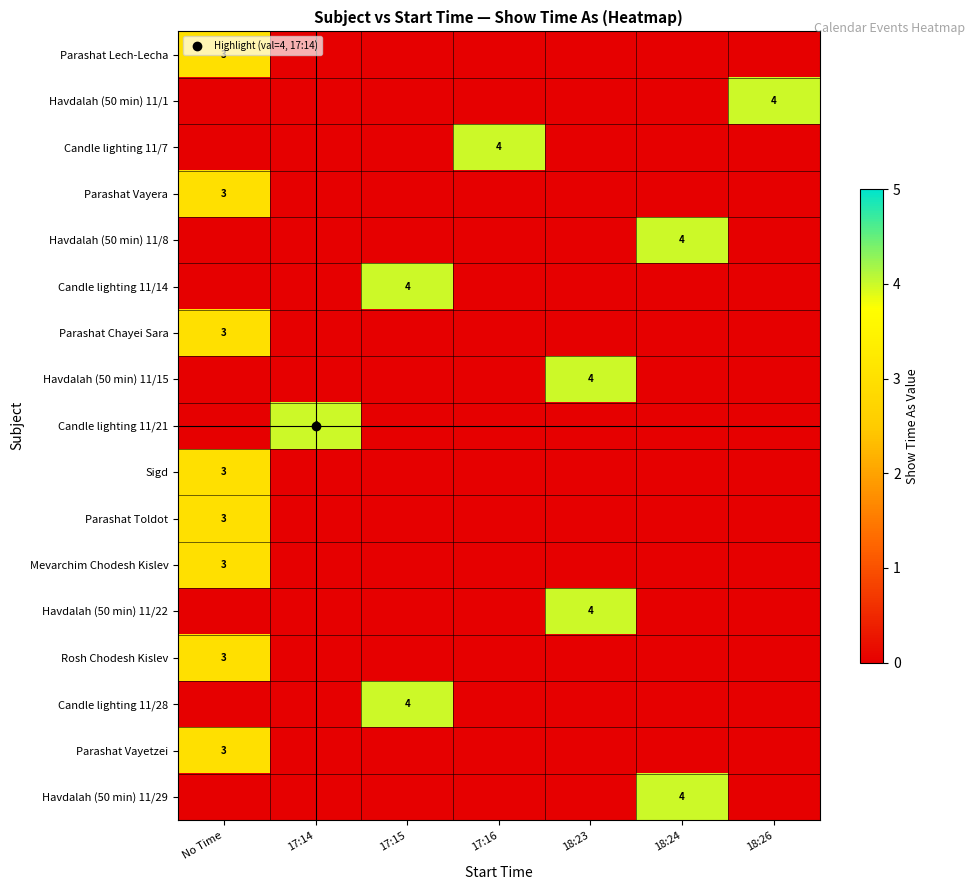

Is it true that Mevarchim Chodesh Kislev equals 3 at No Time?

True